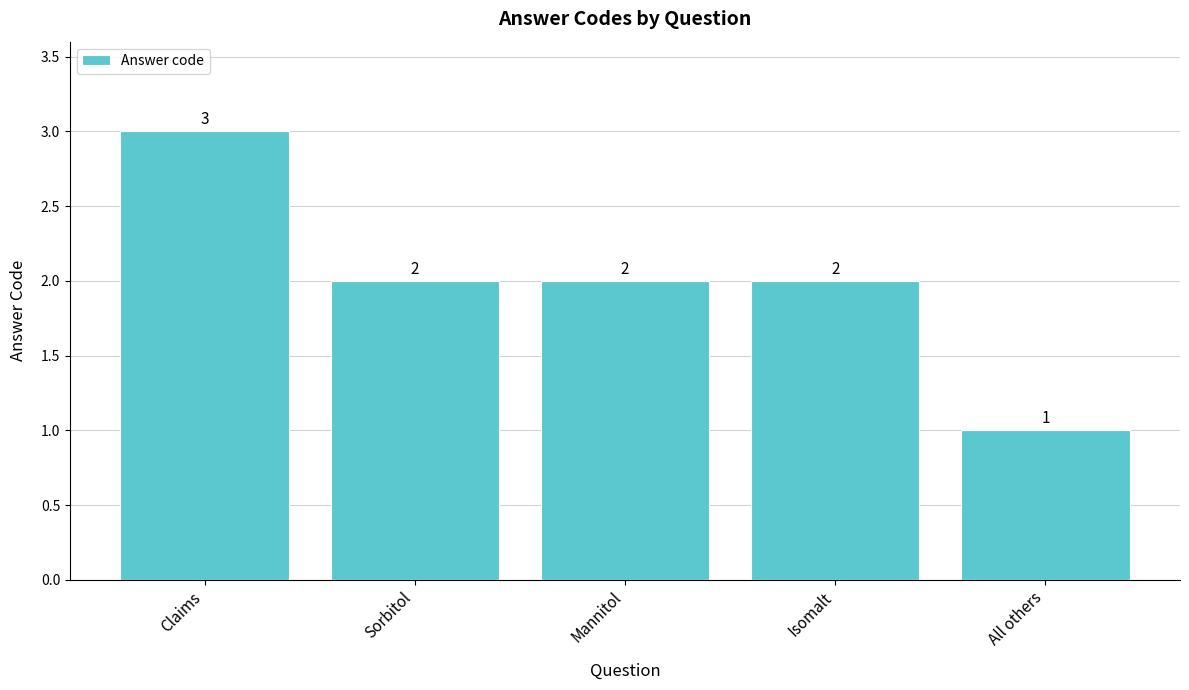

Does the chart contain stacked bars?

No